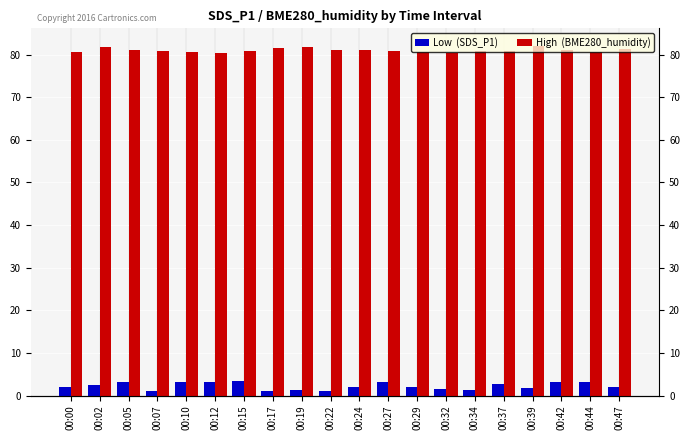

At which category is the sum across all series the highest?

00:02